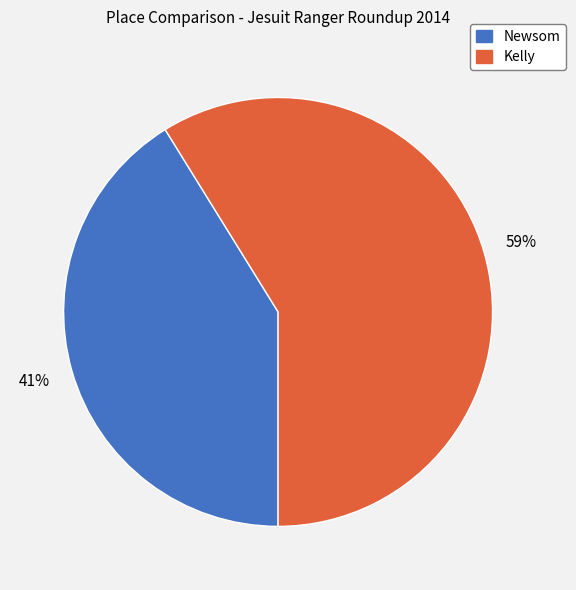

Do Newsom and Kelly together represent more than half of the pie?

Yes